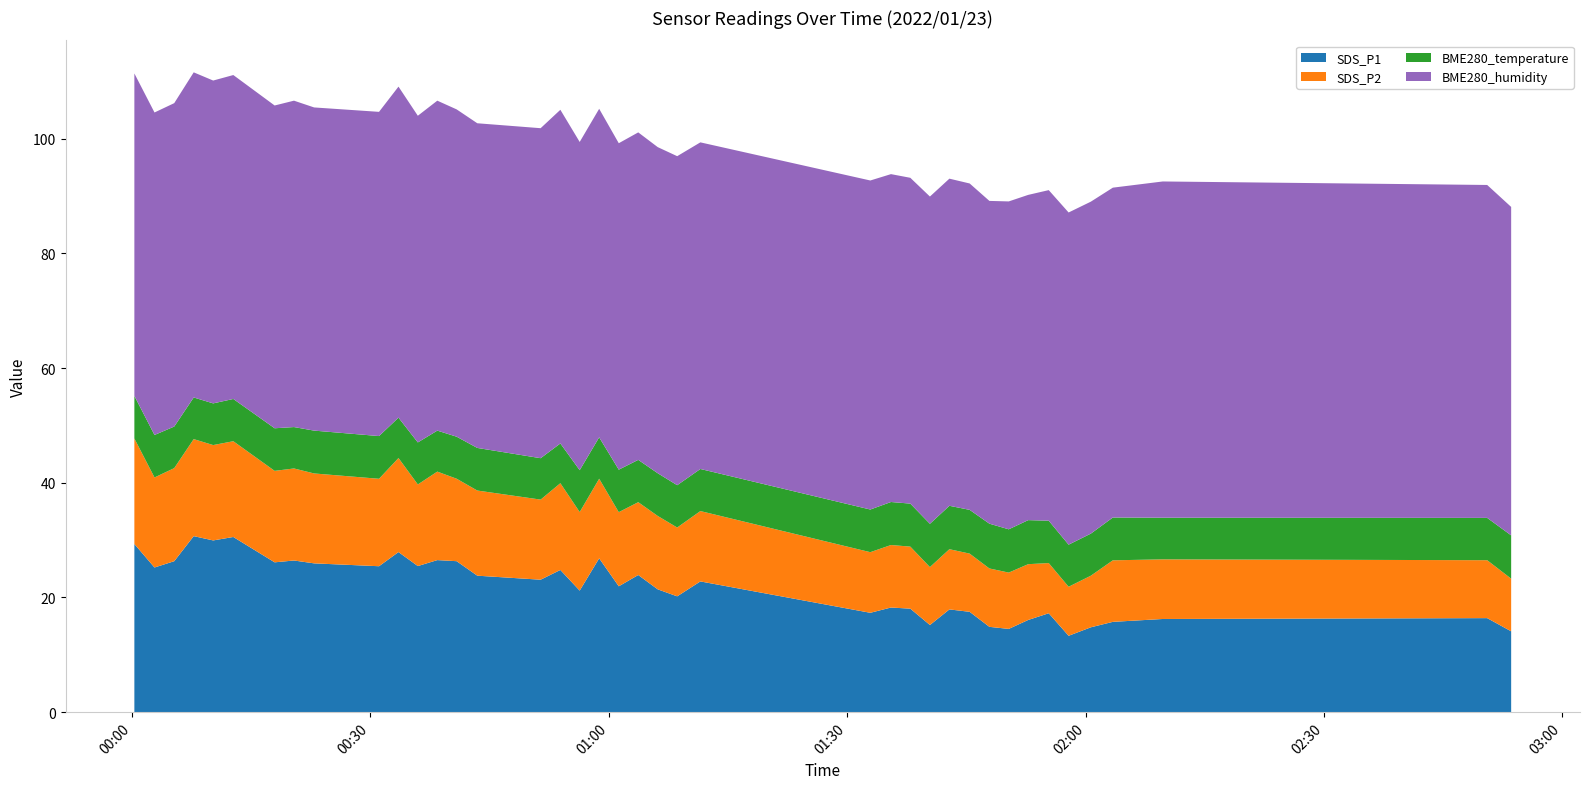

Reading left to right, extract all data points from this chart.

SDS_P1: 0=29.3	1=25.2	2=26.3	3=30.7	4=29.9	5=30.6	6=26.1	7=26.4	8=25.9	9=25.4	10=27.9	11=25.5	12=26.5	13=26.3	14=23.8	15=23.1	16=24.8	17=21.2	18=26.8	19=21.9	20=23.9	21=21.4	22=20.2	23=22.8	24=17.3	25=18.2	26=18.1	27=15.2	28=17.9	29=17.5	30=14.9	31=14.5	32=16.1	33=17.2	34=13.3	35=14.8	36=15.8	37=16.2	38=16.4	39=14.1
SDS_P2: 0=18.4	1=15.7	2=16.2	3=16.9	4=16.6	5=16.7	6=15.9	7=16.1	8=15.7	9=15.2	10=16.4	11=14.2	12=15.4	13=14.4	14=14.8	15=14.0	16=15.1	17=13.7	18=13.9	19=12.9	20=12.7	21=12.8	22=12.0	23=12.3	24=10.6	25=10.9	26=10.8	27=10.1	28=10.5	29=10.2	30=10.2	31=9.8	32=9.7	33=8.8	34=8.6	35=9.0	36=10.7	37=10.4	38=10.1	39=9.2
BME280_temperature: 0=7.4	1=7.4	2=7.2	3=7.3	4=7.3	5=7.4	6=7.4	7=7.2	8=7.5	9=7.5	10=7.0	11=7.3	12=7.2	13=7.3	14=7.4	15=7.2	16=6.9	17=7.3	18=7.2	19=7.4	20=7.4	21=7.5	22=7.4	23=7.3	24=7.4	25=7.5	26=7.5	27=7.5	28=7.6	29=7.6	30=7.8	31=7.5	32=7.7	33=7.4	34=7.3	35=7.3	36=7.5	37=7.3	38=7.4	39=7.5
BME280_humidity: 0=56.2	1=56.2	2=56.4	3=56.7	4=56.3	5=56.5	6=56.3	7=56.9	8=56.4	9=56.5	10=57.7	11=57.0	12=57.5	13=57.1	14=56.6	15=57.5	16=58.2	17=57.2	18=57.3	19=56.9	20=57.1	21=56.9	22=57.4	23=57.0	24=57.4	25=57.2	26=56.8	27=57.1	28=57.0	29=56.9	30=56.3	31=57.2	32=56.7	33=57.6	34=57.9	35=57.9	36=57.5	37=58.6	38=58.1	39=57.3